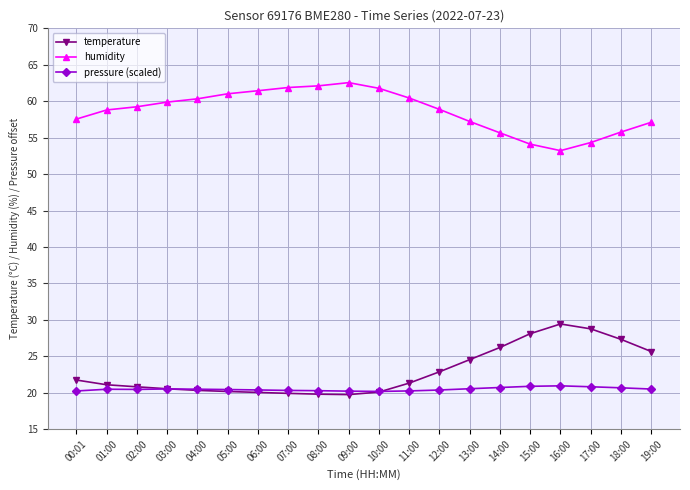

What is the minimum value shown in the chart?

19.8